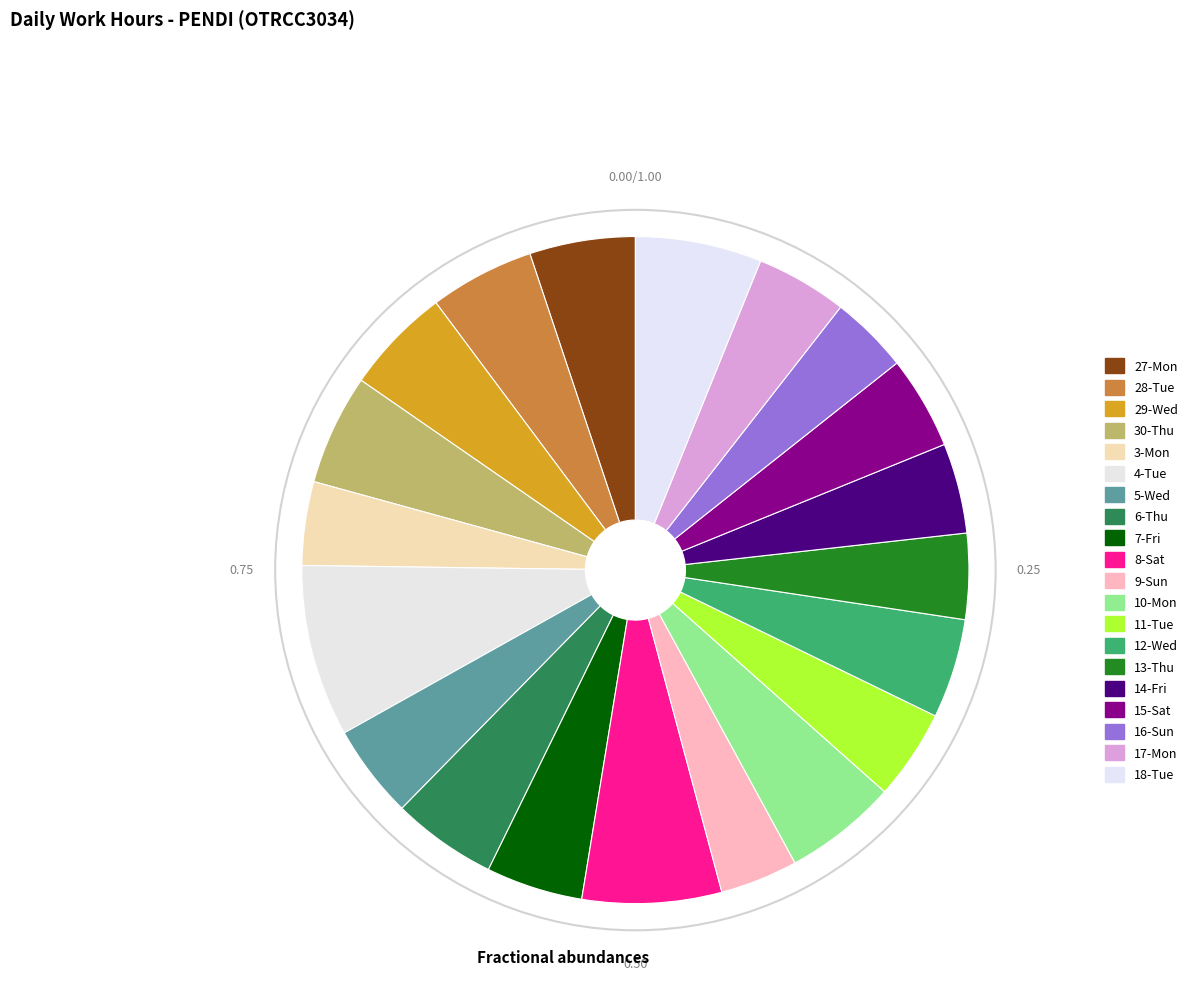

Count the number of slices in the pie.

20